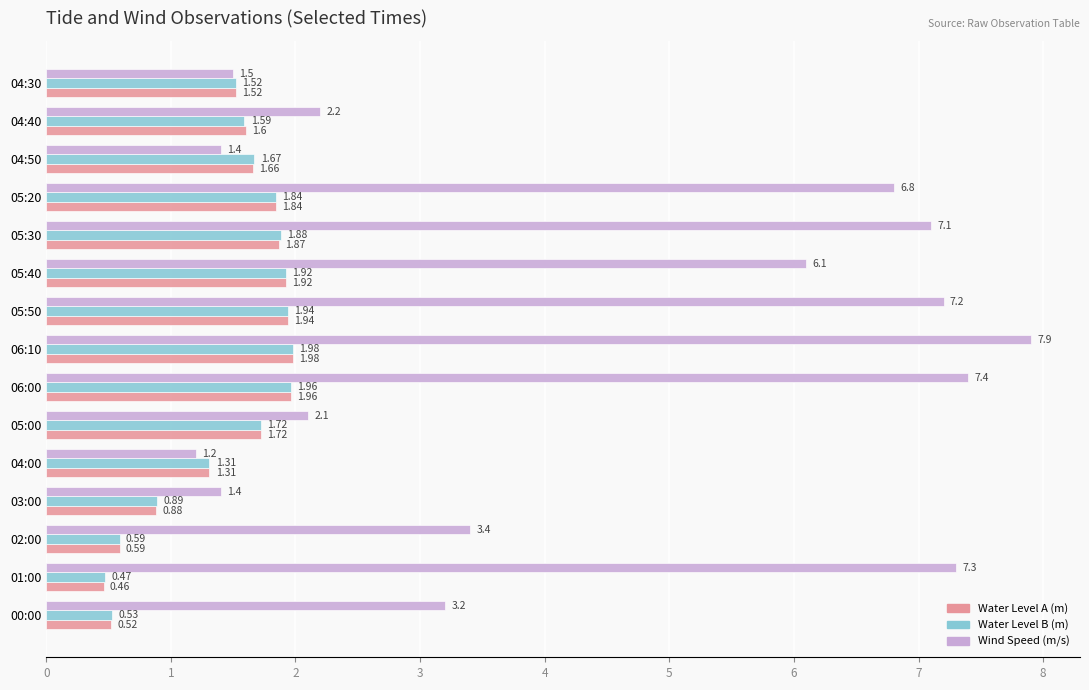

Rank the categories by Water Level B (m) value from highest to lowest.

06:10, 06:00, 05:50, 05:40, 05:30, 05:20, 05:00, 04:50, 04:40, 04:30, 04:00, 03:00, 02:00, 00:00, 01:00